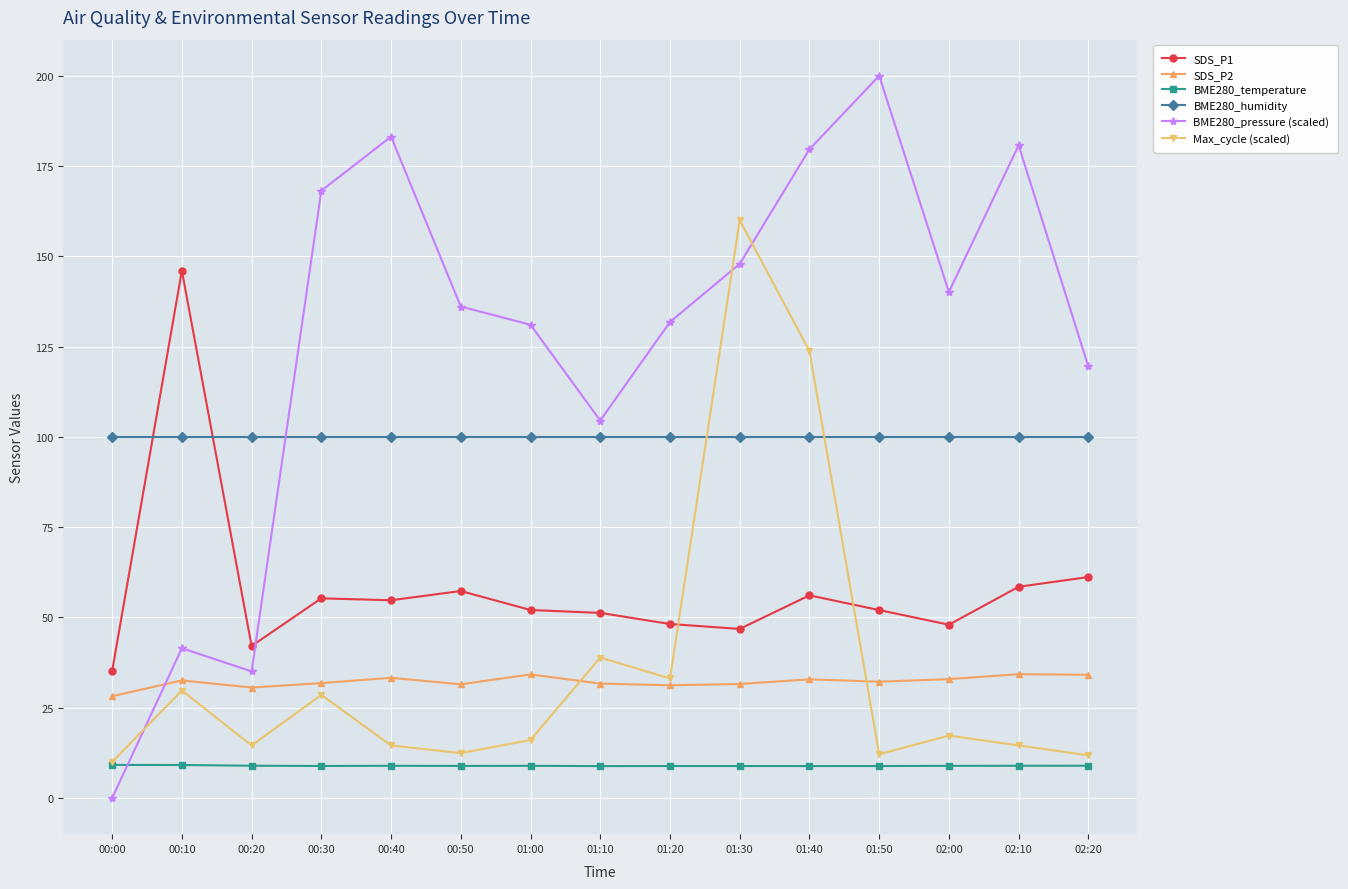

True or false: BME280_temperature and BME280_humidity intersect in this chart.

False